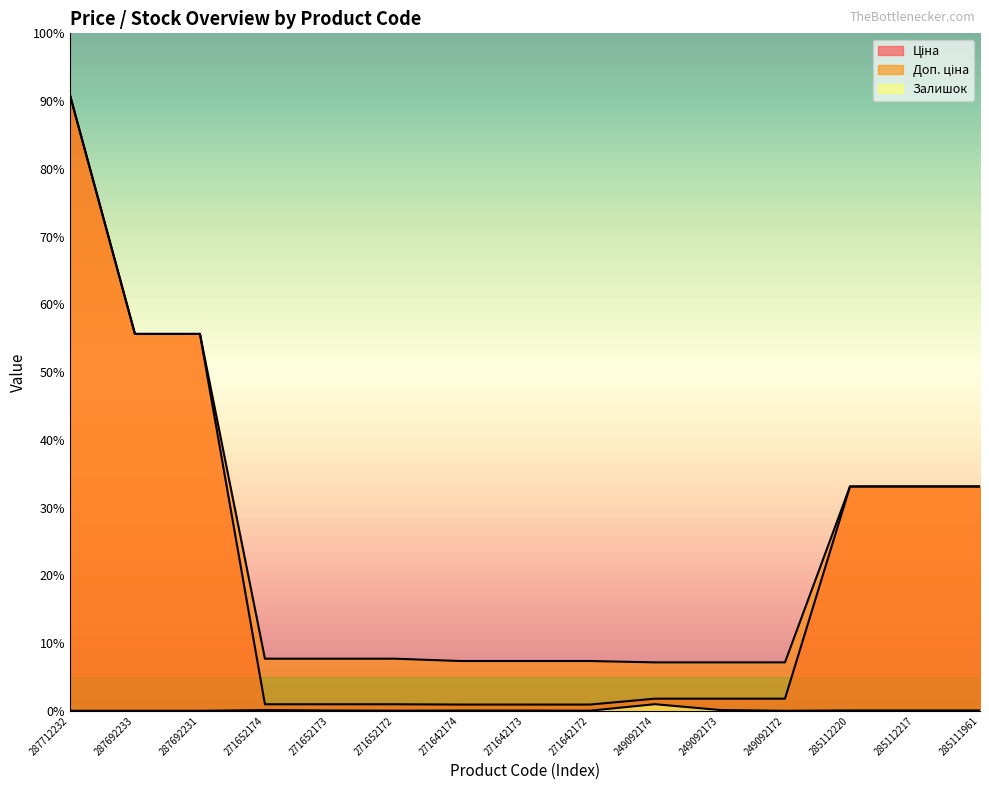

What is the difference between the highest and lowest values at 285112217?

11171.2